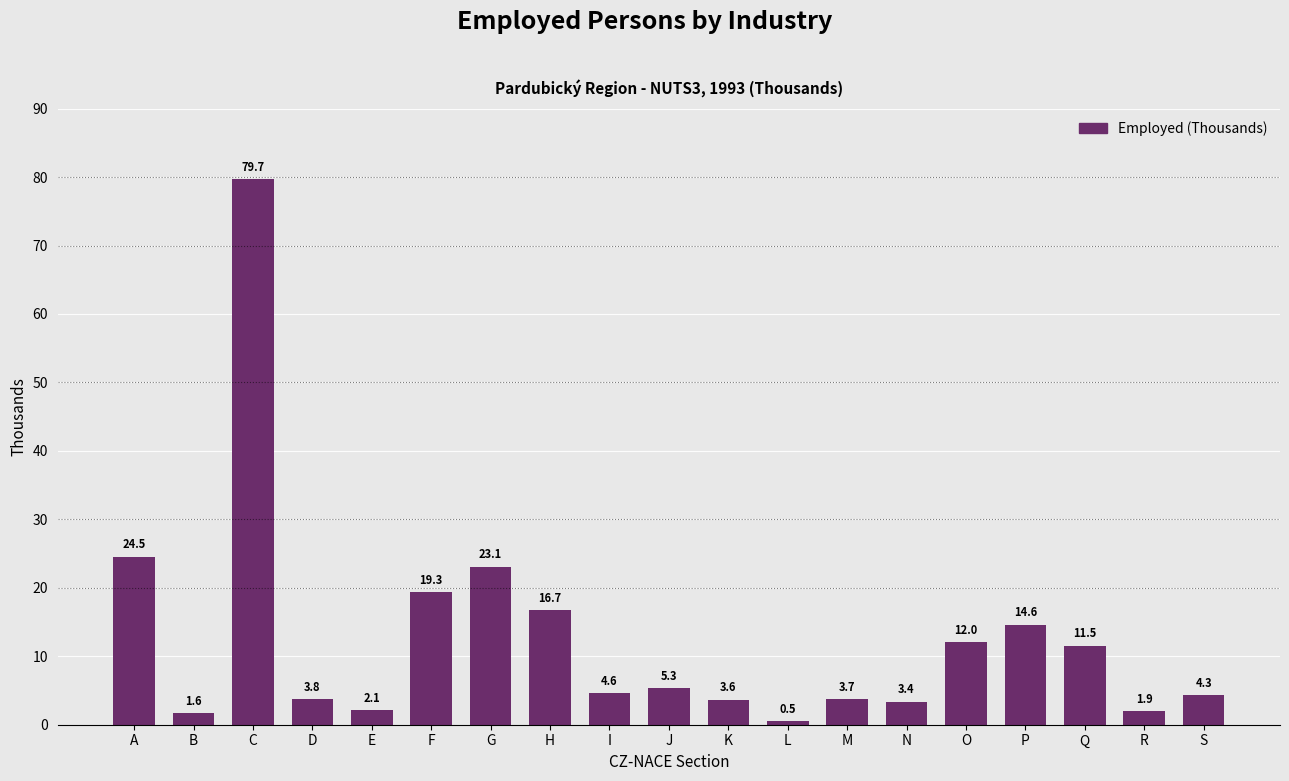

What is the sum of the values at S and H?

21.0